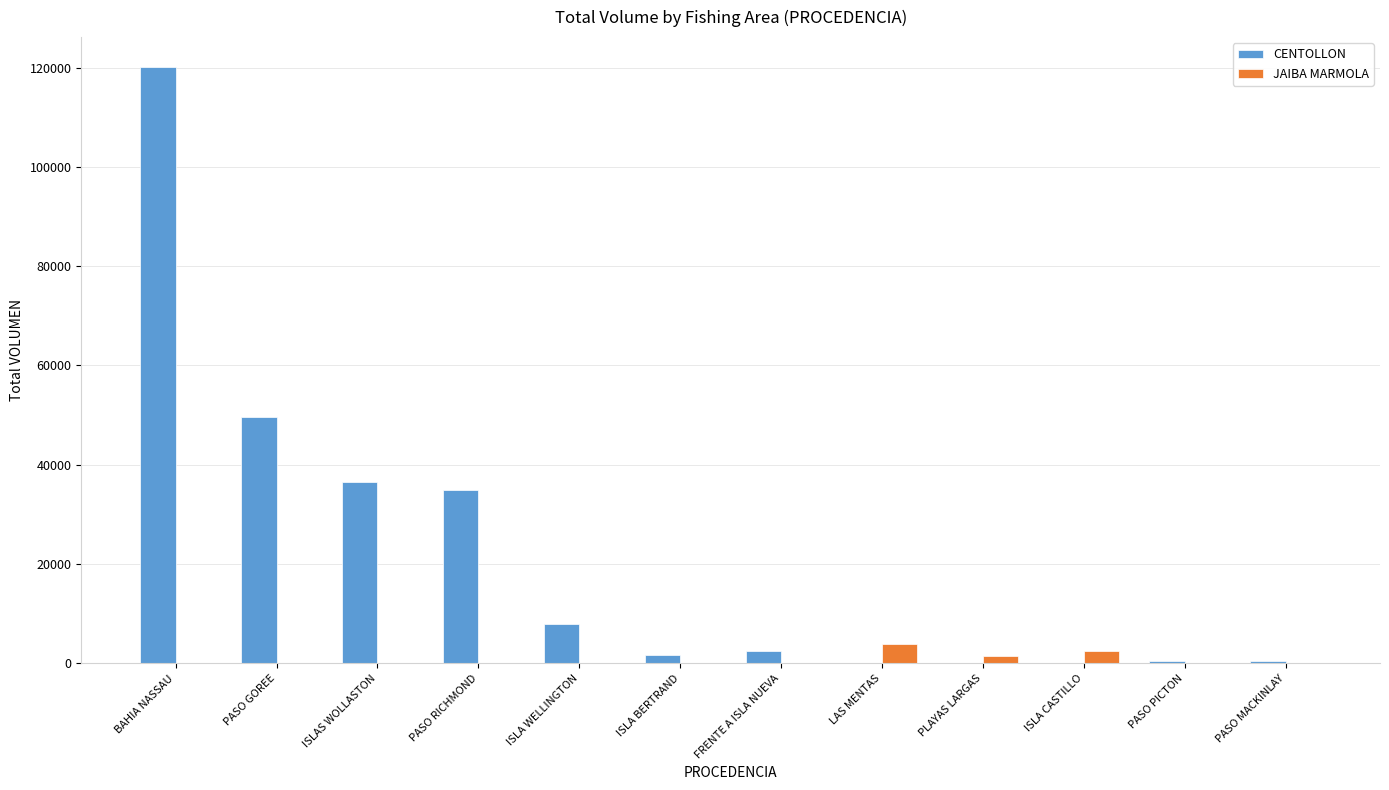

What is the greatest value displayed?

120133